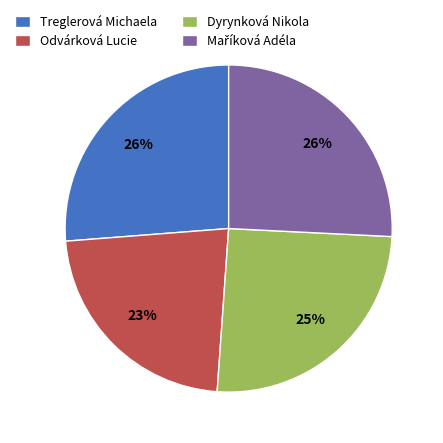

Which slice is the smallest?

Odvárková Lucie